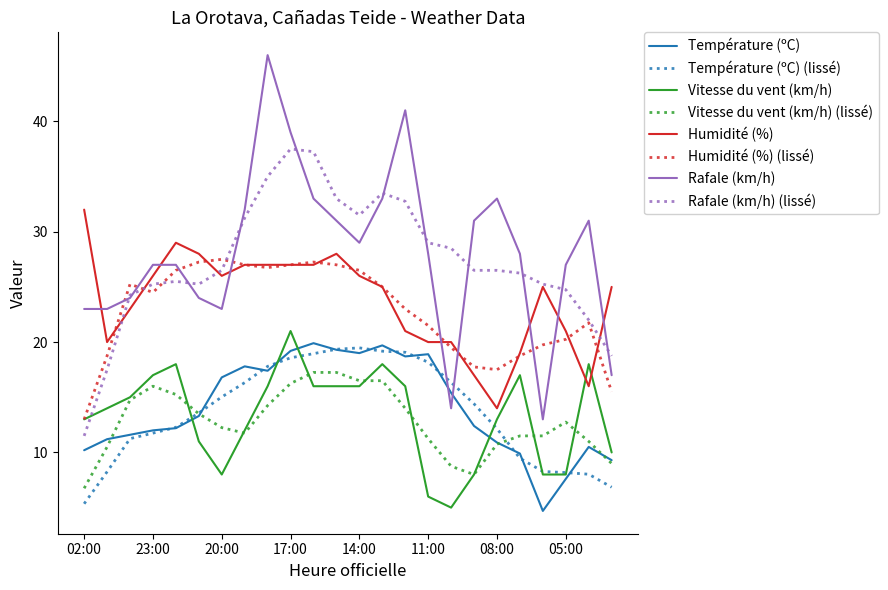

How many series are shown in this chart?

8